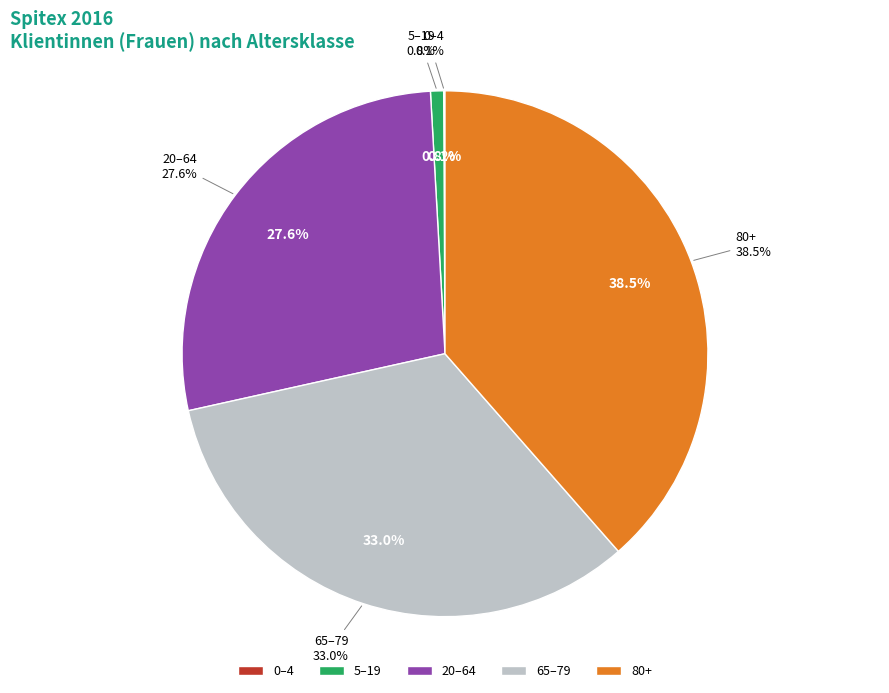

Which has a higher value, 5-19 or 65-79?

65-79